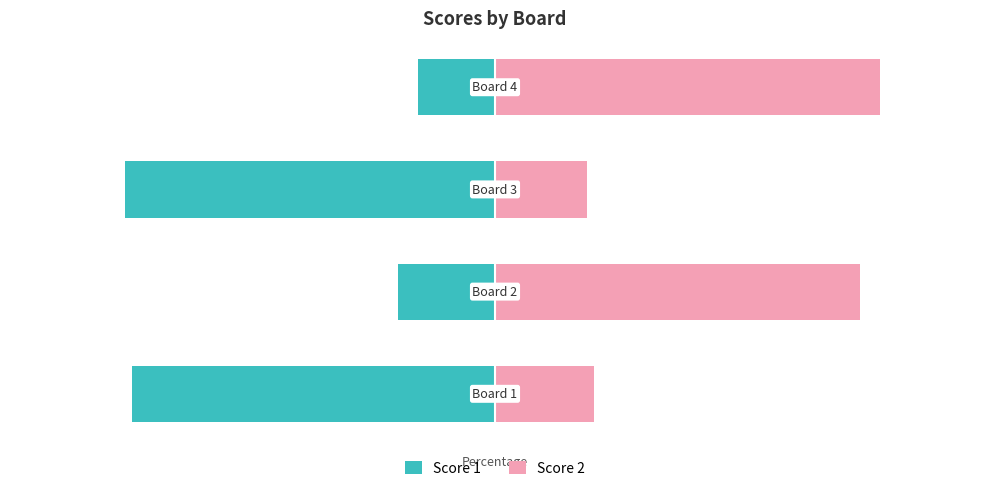

Is the value of Score 1 at 0 greater than the value of Score 2 at 3?

No